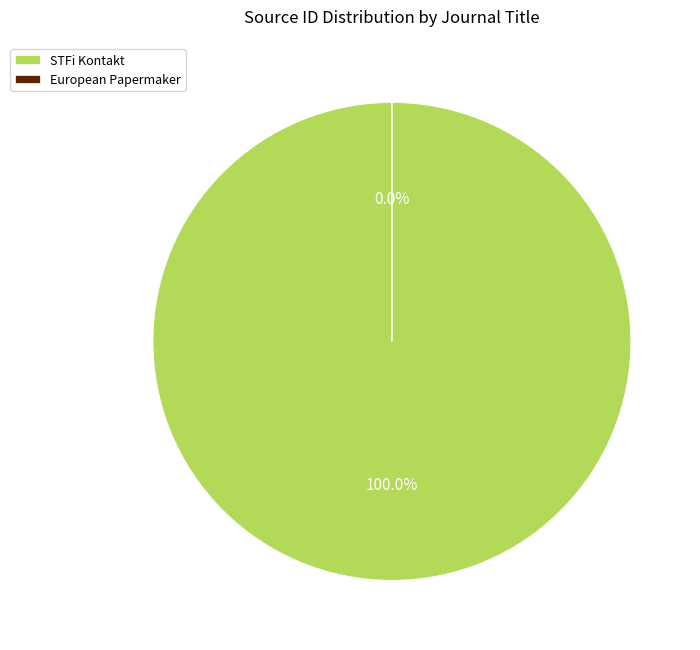

What is the change in value from STFi Kontakt to European Papermaker?

-21100704694